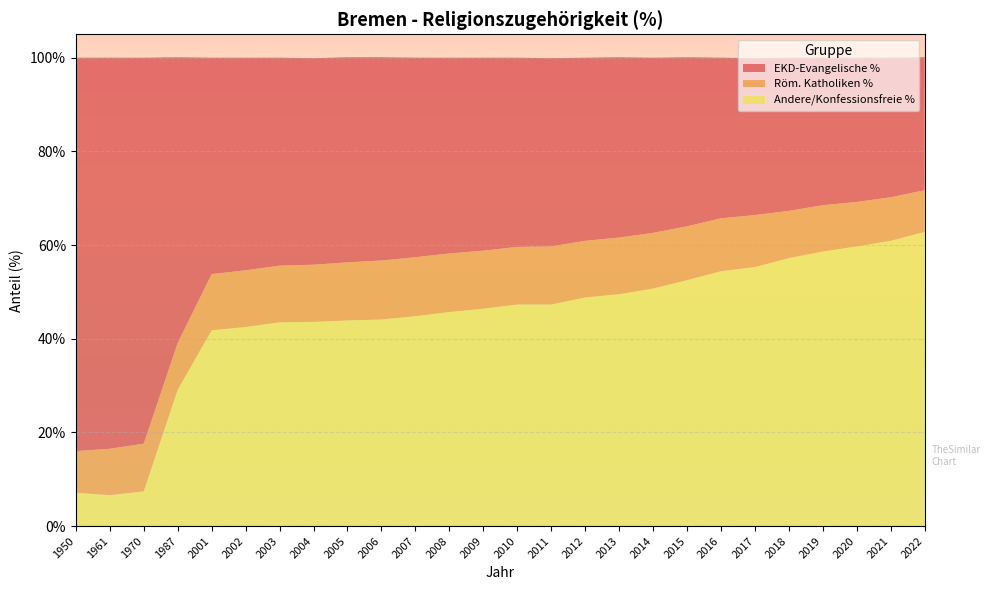

Reading right to left, transcribe all the data shown in this chart.

EKD-Evangelische %: 2022=28.4	2021=29.8	2020=30.8	2019=31.5	2018=32.7	2017=33.5	2016=34.3	2015=36.1	2014=37.4	2013=38.5	2012=39.1	2011=40.2	2010=40.4	2009=41.2	2008=41.8	2007=42.6	2006=43.4	2005=43.8	2004=44.1	2003=44.4	2002=45.4	2001=46.2	1987=61.0	1970=82.4	1961=83.5	1950=84.0
Röm. Katholiken %: 2022=8.9	2021=9.3	2020=9.5	2019=9.9	2018=10.1	2017=11.1	2016=11.3	2015=11.5	2014=11.9	2013=12.1	2012=12.1	2011=12.4	2010=12.3	2009=12.4	2008=12.5	2007=12.6	2006=12.6	2005=12.4	2004=12.2	2003=12.1	2002=12.1	2001=12.0	1987=10.0	1970=10.2	1961=9.9	1950=8.9
Andere/Konfessionsfreie %: 2022=62.8	2021=60.9	2020=59.7	2019=58.6	2018=57.2	2017=55.3	2016=54.4	2015=52.5	2014=50.7	2013=49.5	2012=48.8	2011=47.3	2010=47.3	2009=46.4	2008=45.7	2007=44.8	2006=44.1	2005=43.9	2004=43.6	2003=43.5	2002=42.5	2001=41.8	1987=29.1	1970=7.4	1961=6.6	1950=7.1